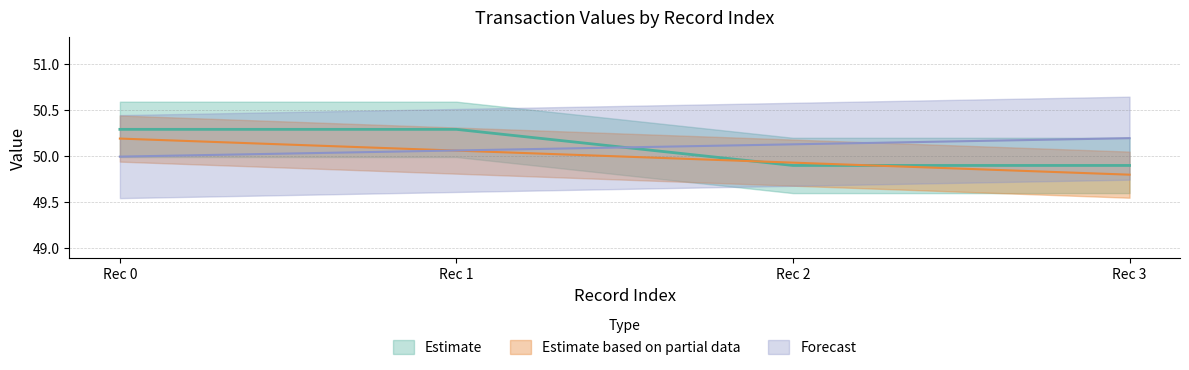

True or false: io_index has a value of 13.1 at Rec 2.

False